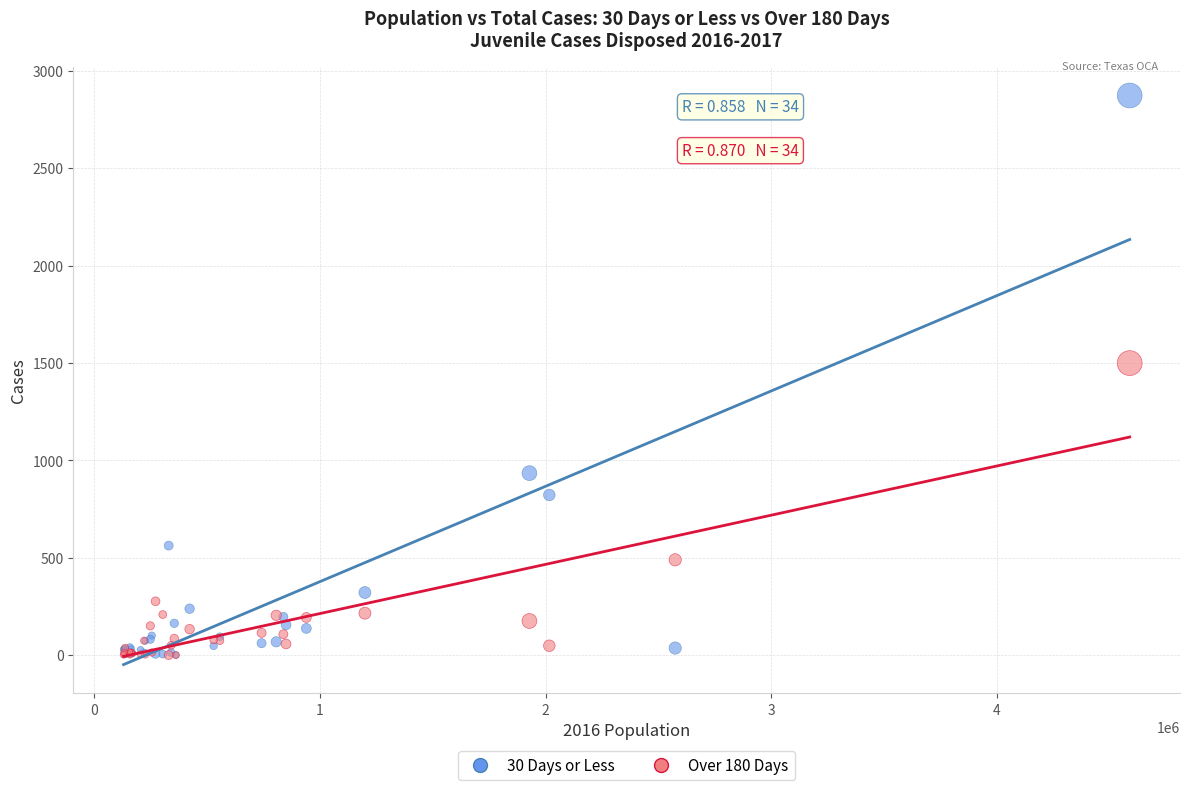

Across all series, what Y value is closest to 1436?

1499